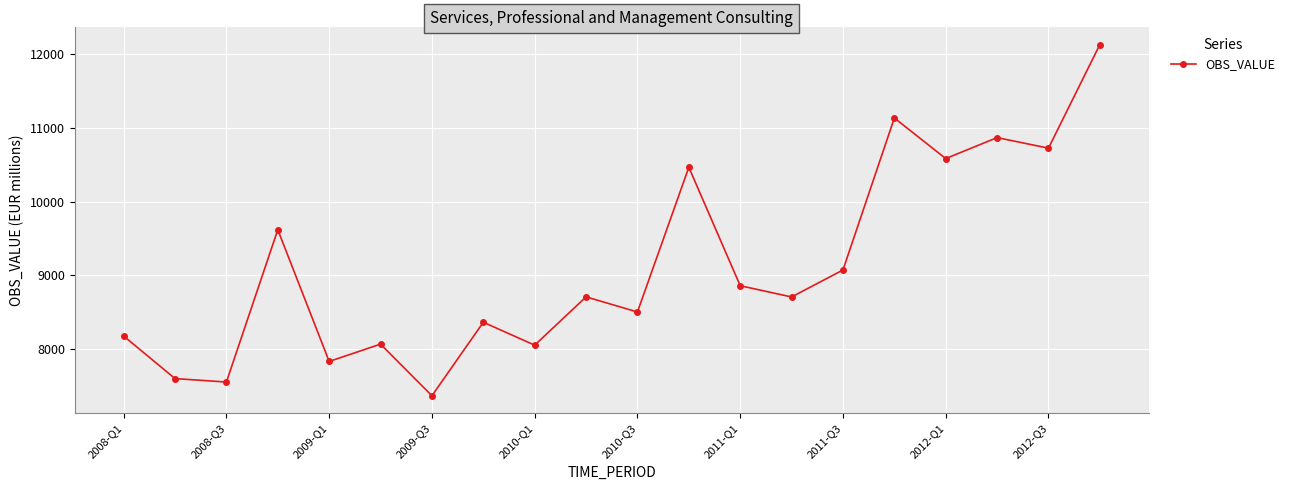

What is the minimum value shown in the chart?

7365.4